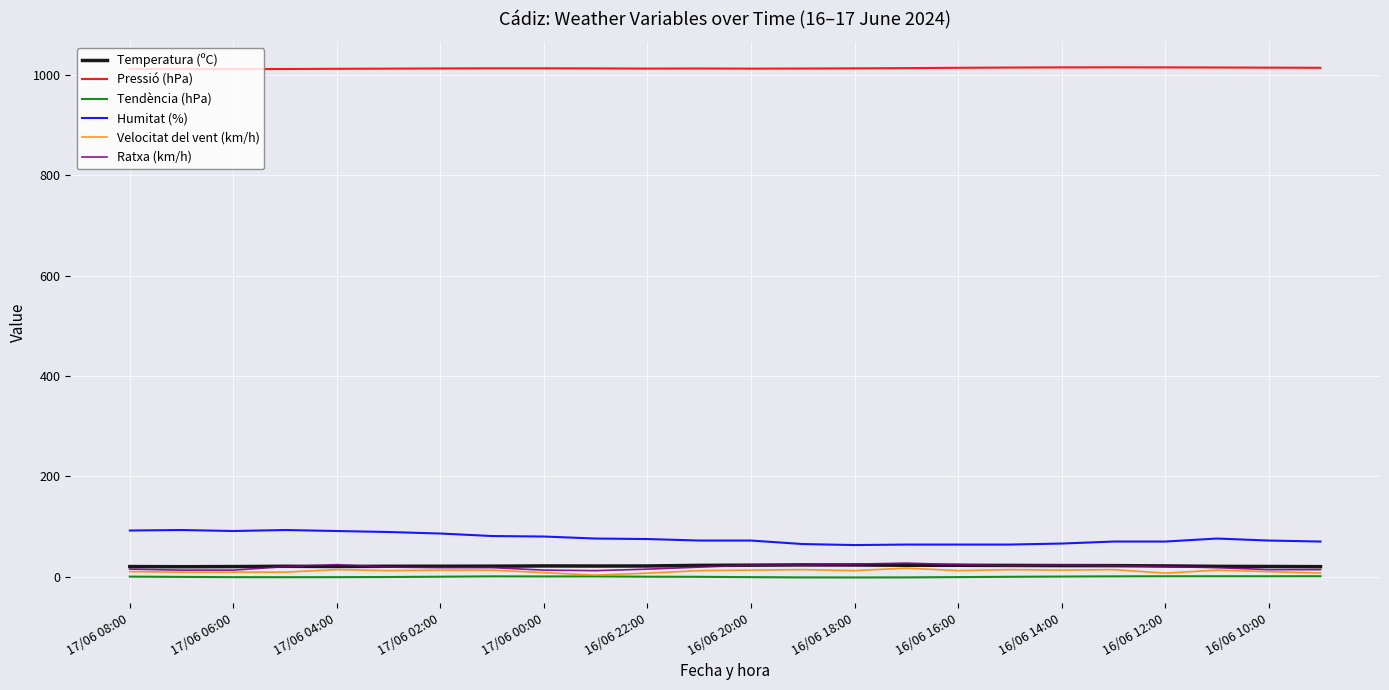

True or false: Pressió (hPa) and Tendència (hPa) intersect in this chart.

False